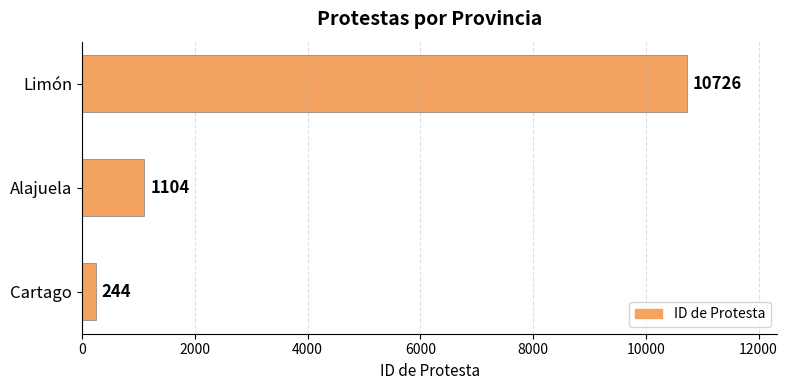

Is it true that the value at Cartago is 244?

True